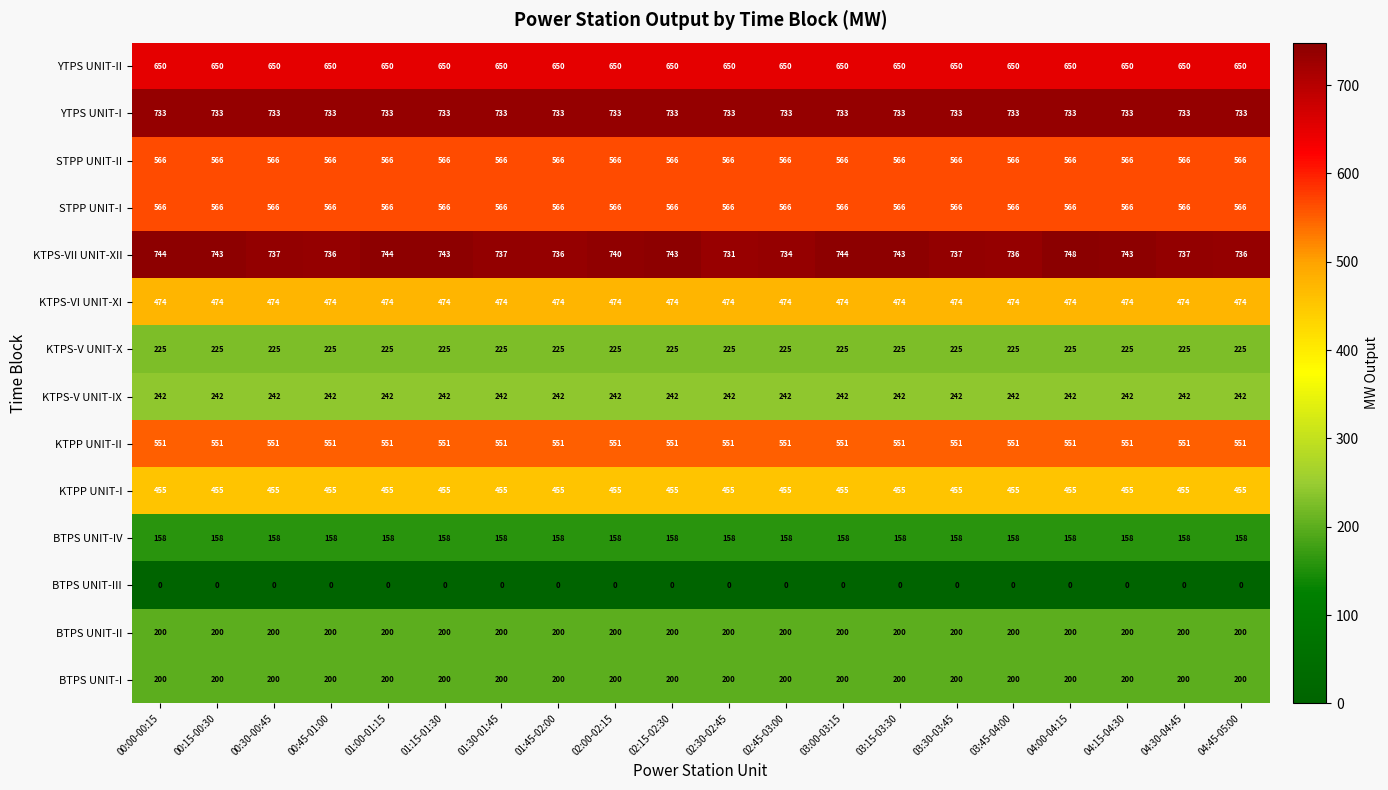

What is the maximum value shown in the chart?

748